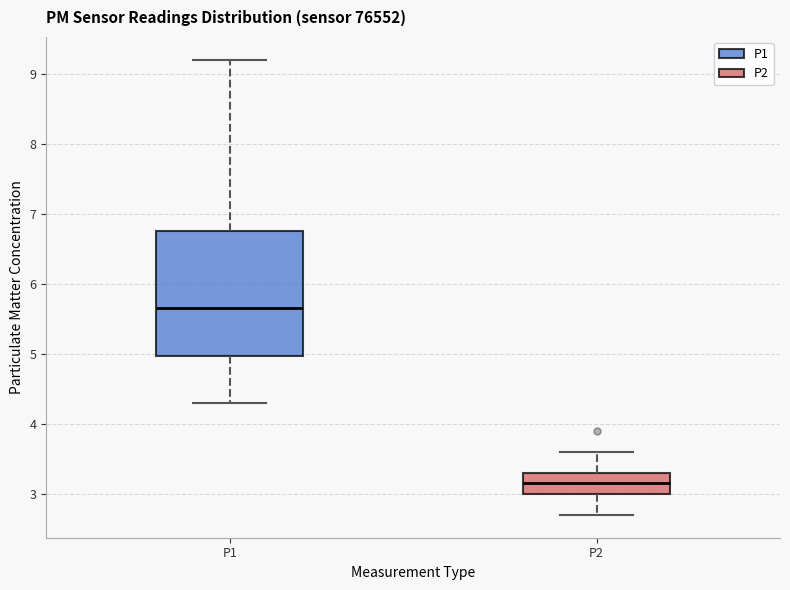

Which box has the lowest median line?

P2